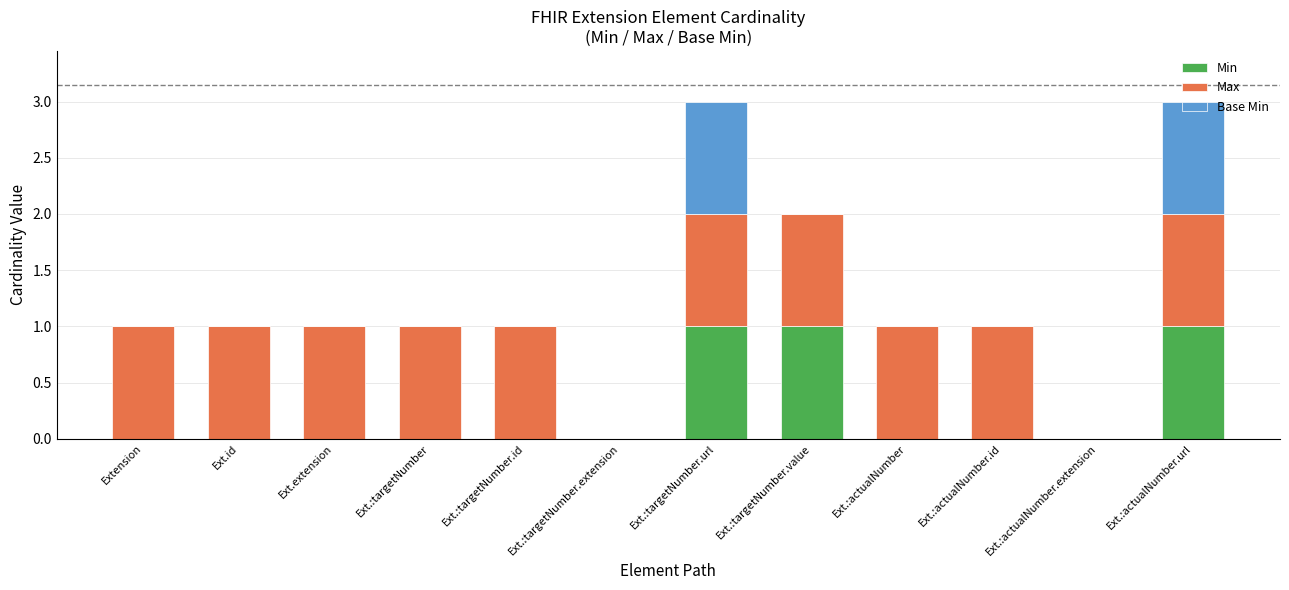

What is the total value across all series at Ext.:targetNumber.url?

3